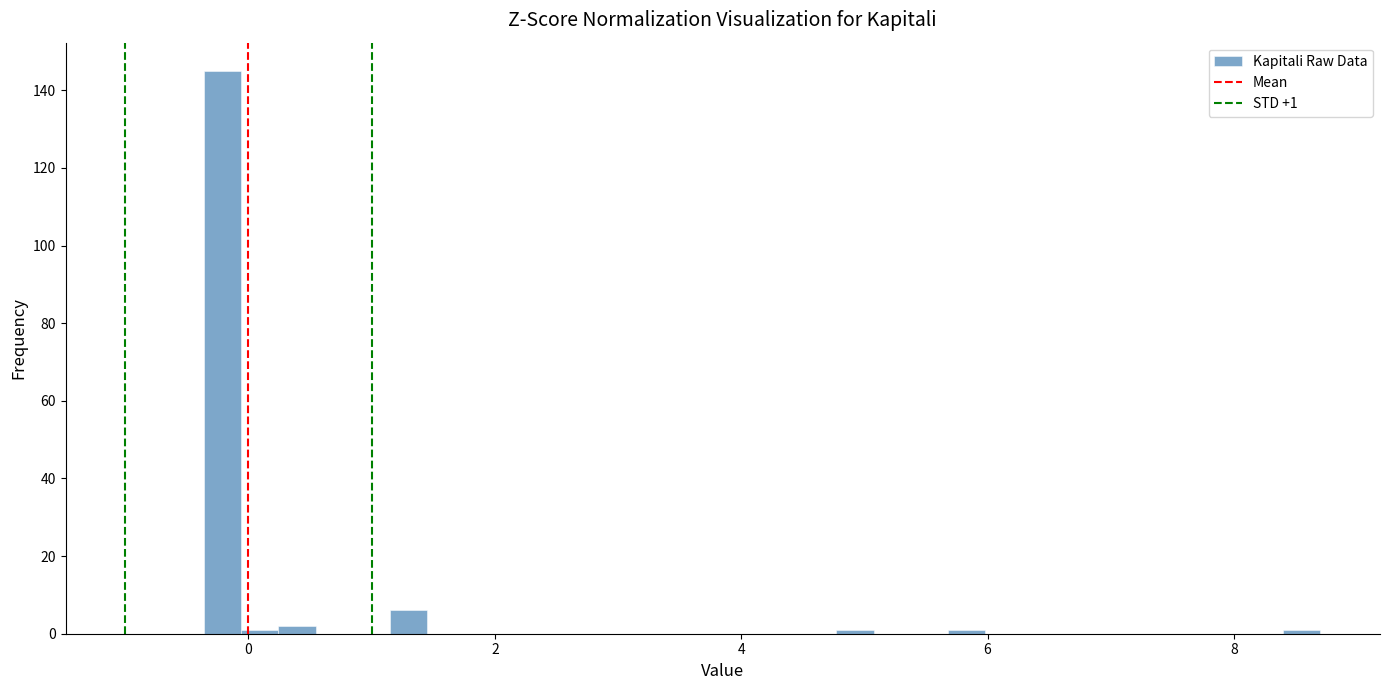

Read against the x-axis, roughly where is the centre of the tallest bar?

-0.2